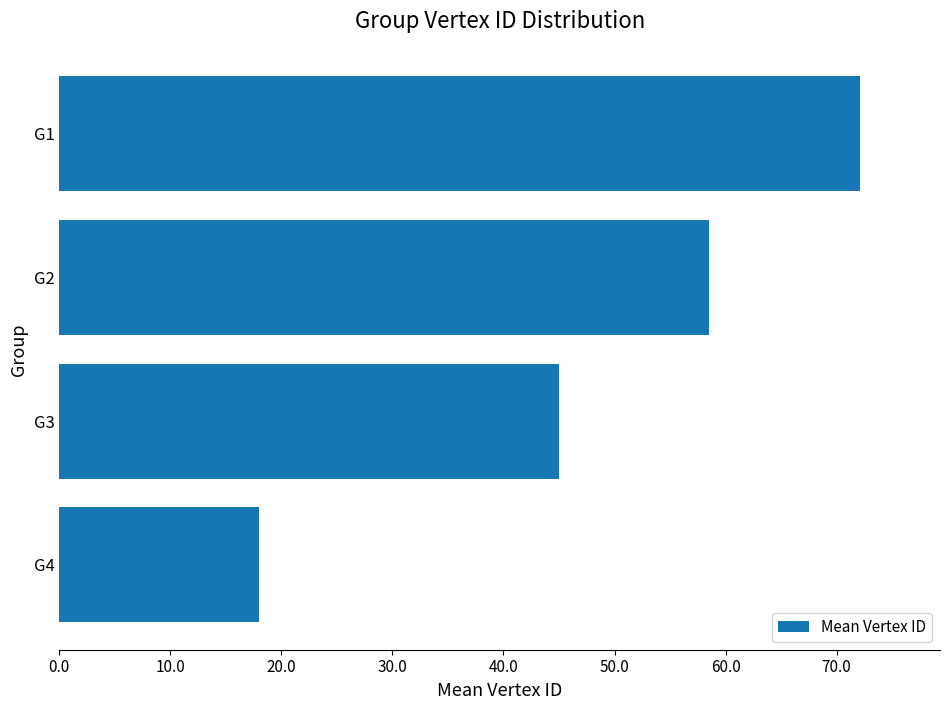

The value at G4 is 28.9. True or false?

False